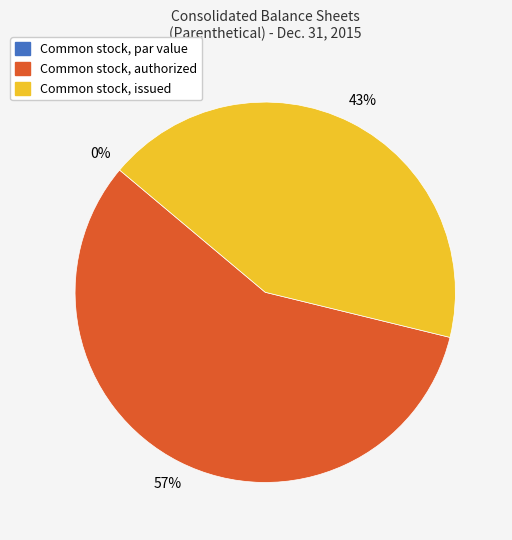

Which category has the biggest portion of the pie?

Common stock, authorized